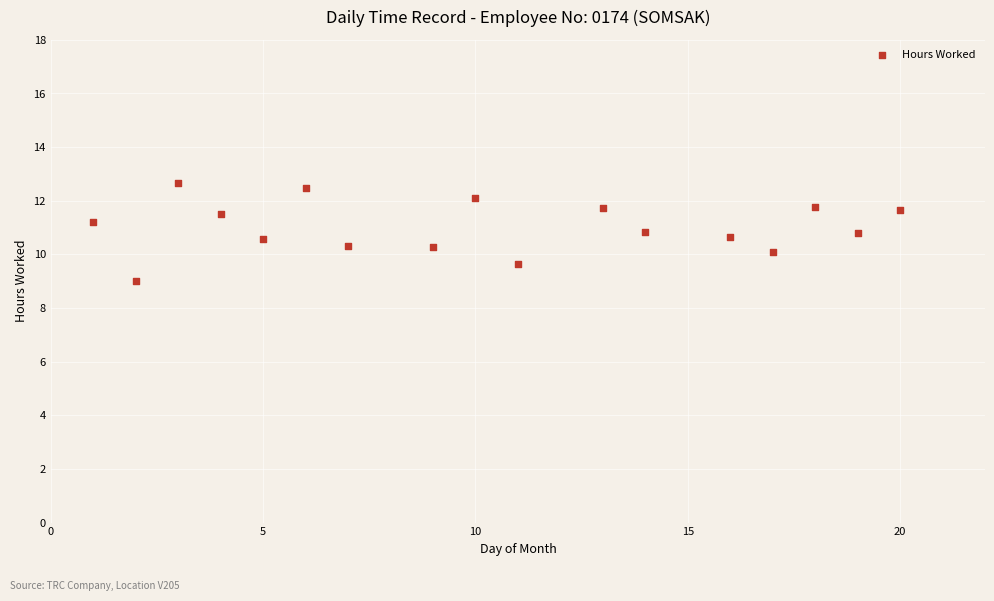

What is the range of X values (max minus min)?

19.0